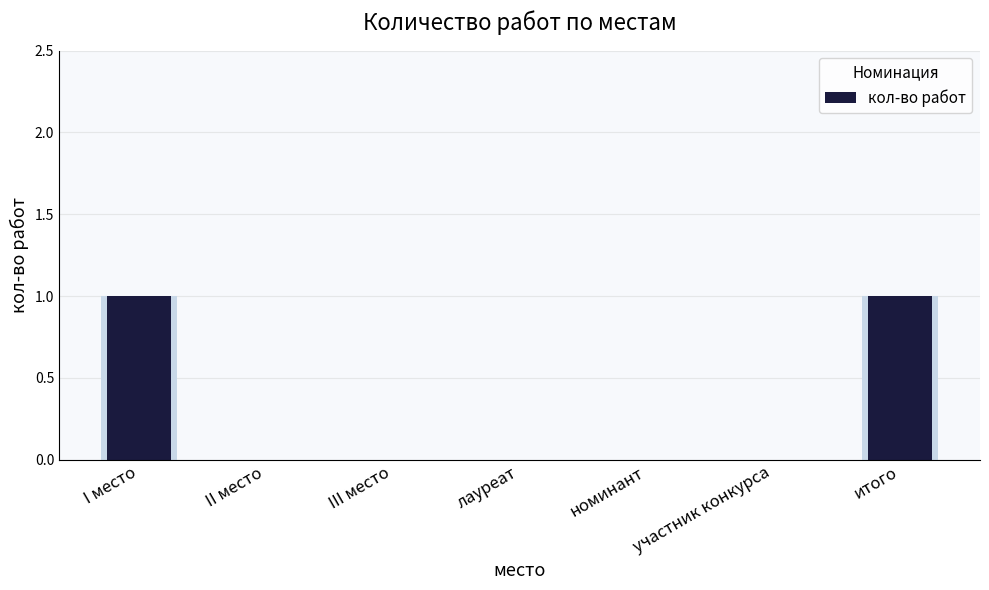

Reading right to left, transcribe all the data shown in this chart.

итого=1	участник конкурса=0	номинант=0	лауреат=0	III место=0	II место=0	I место=1